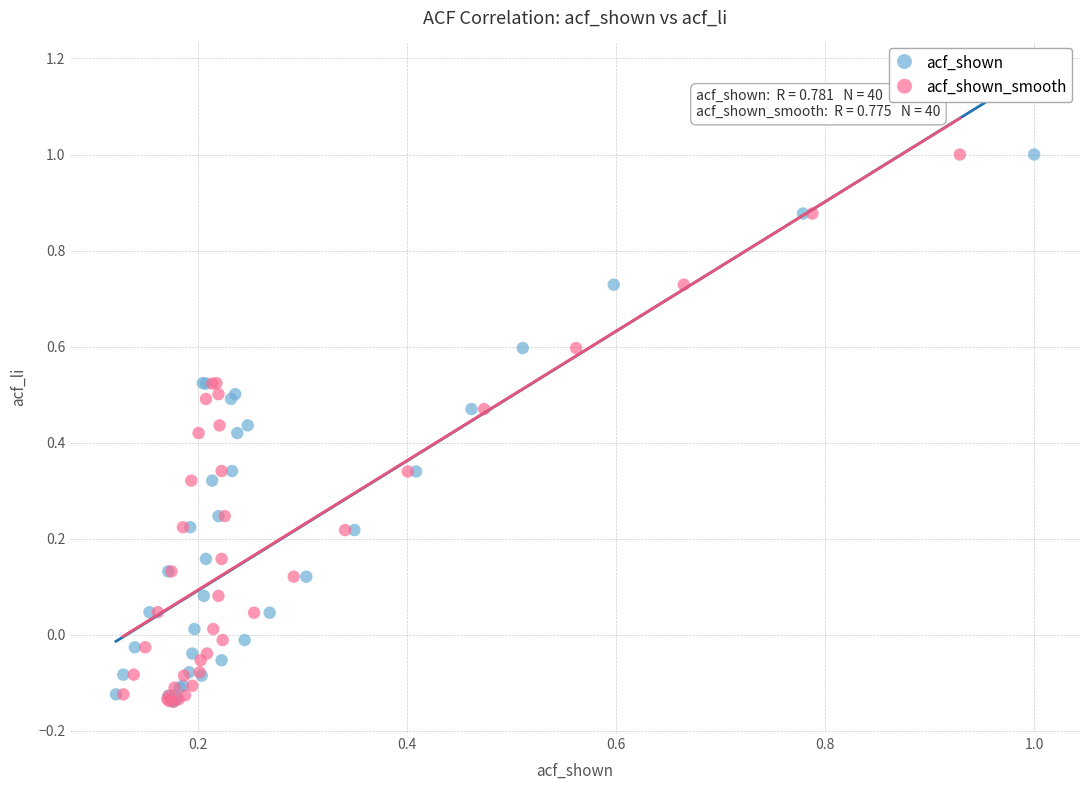

What are all the series names shown in the legend?

acf_shown, acf_shown_smooth